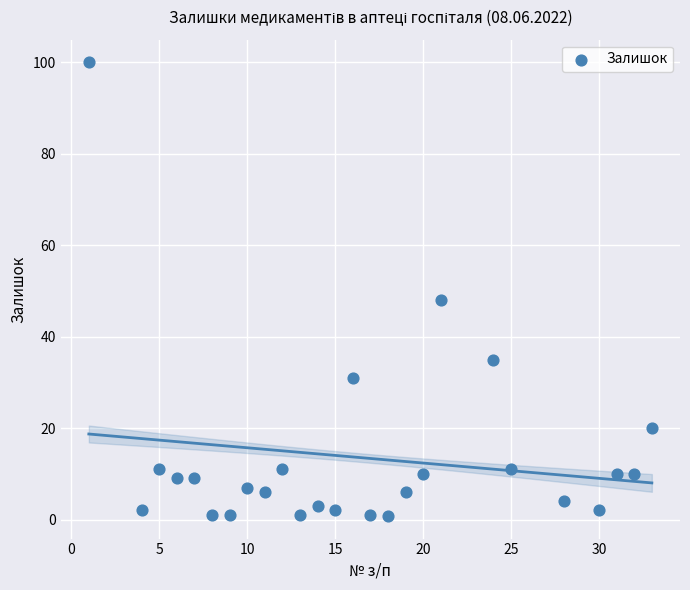

What Y value in the scatter plot is closest to 50?

48.0